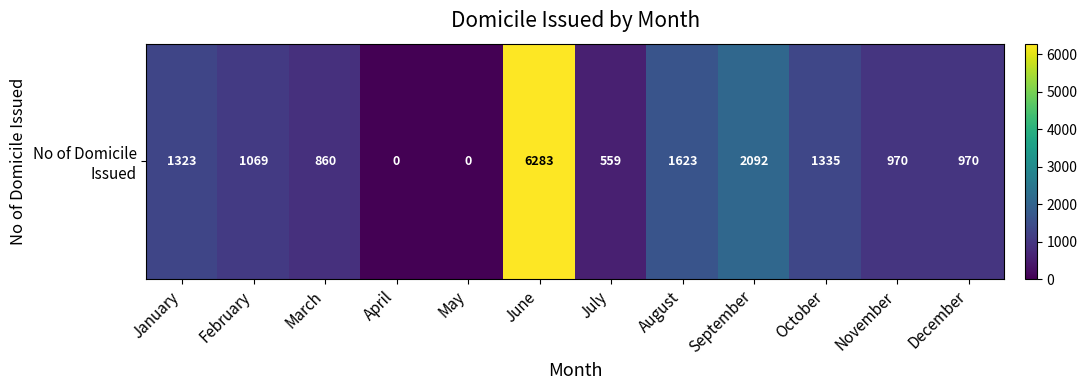

Rank the categories by value from highest to lowest.

June, September, August, October, January, February, November, December, March, July, April, May